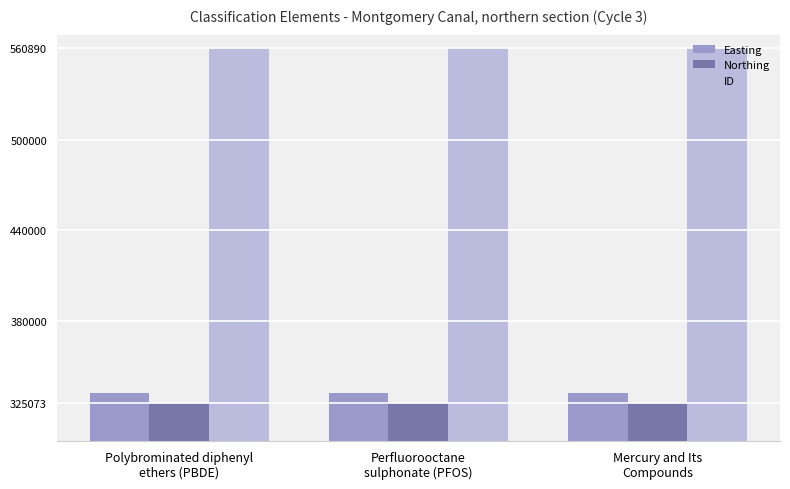

What is the spread (max minus min) of values at Mercury and Its
Compounds?

235816